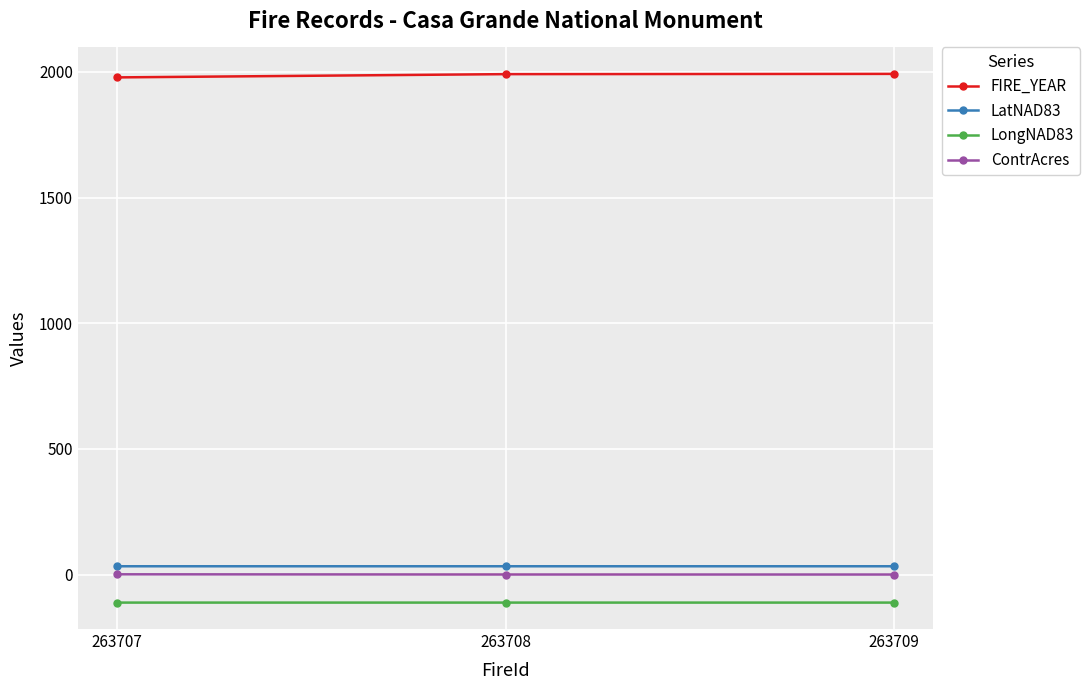

What are all the series names shown in the legend?

FIRE_YEAR, LatNAD83, LongNAD83, ContrAcres